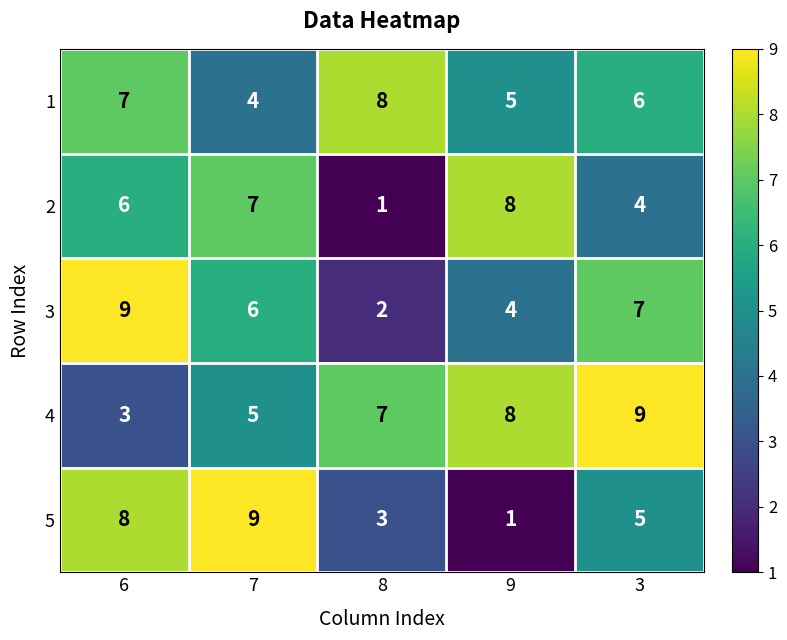

How many categories are shown in the chart?

5